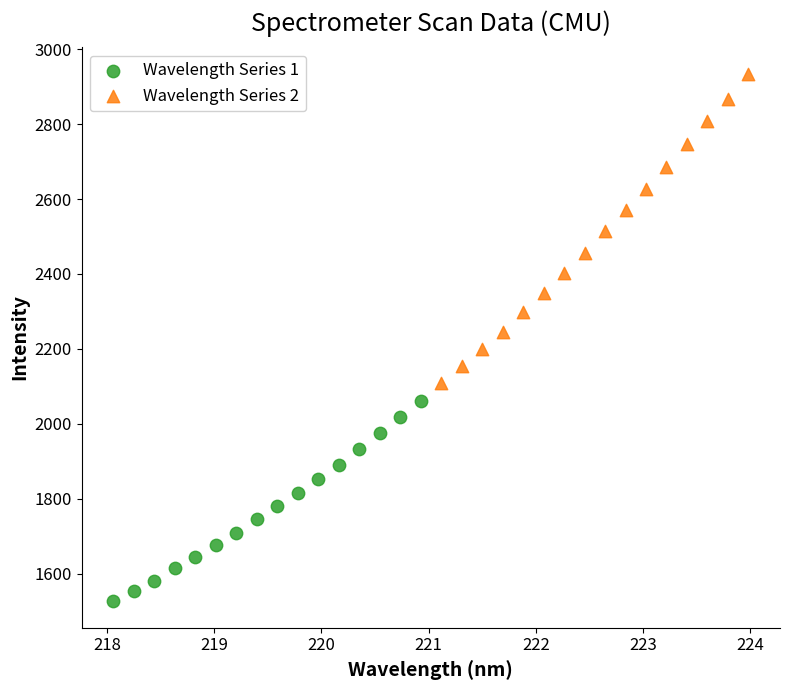

Which series contains the lowest Y value?

Wavelength Series 1